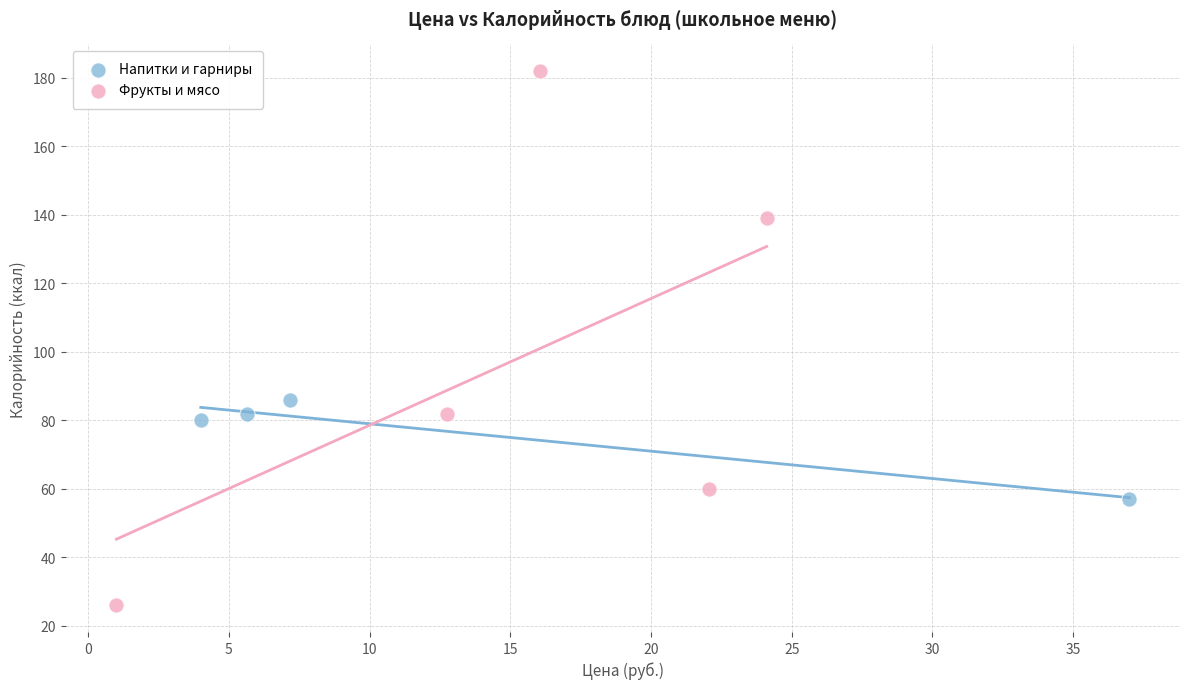

What are all the series names shown in the legend?

Напитки и гарниры, Фрукты и мясо